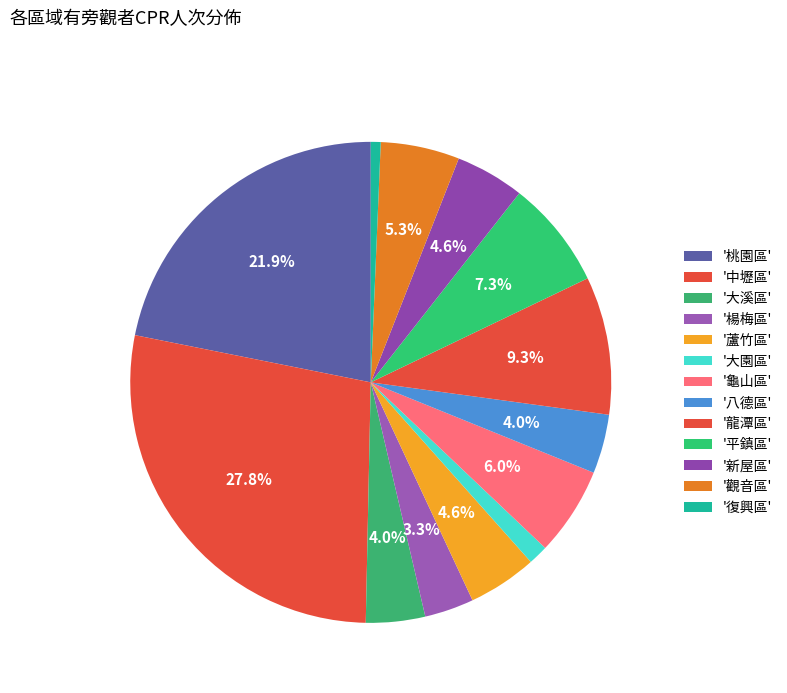

How many segments does this pie chart have?

13